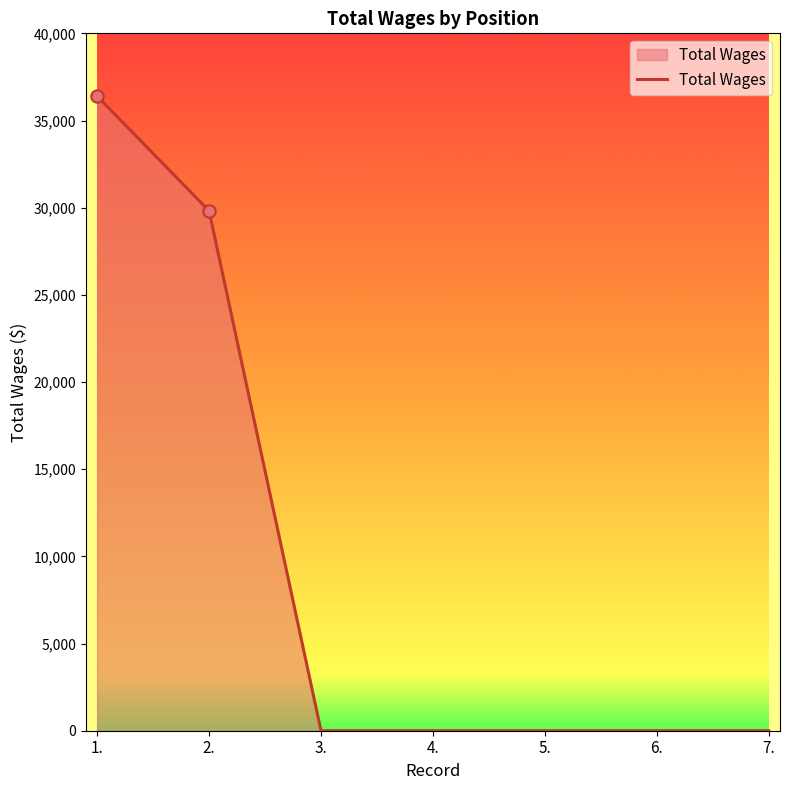

Between 2. and 1., which is larger?

1.